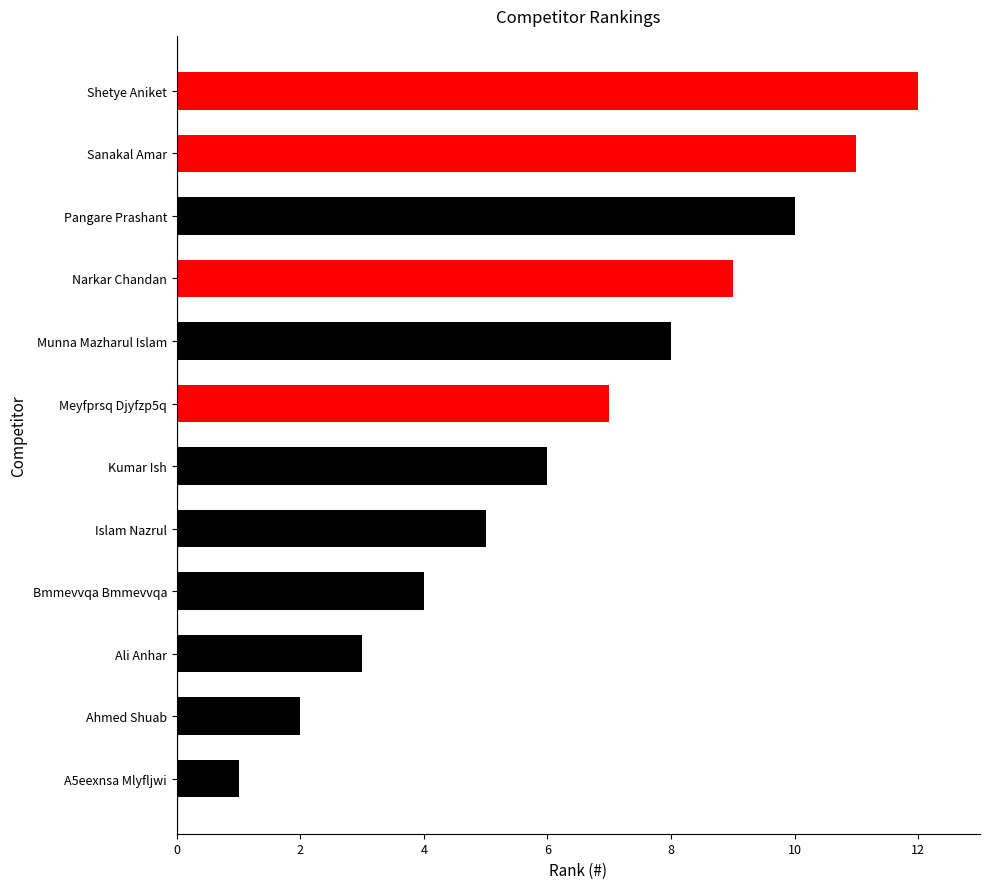

True or false: the data shows 11 at Munna Mazharul Islam.

False